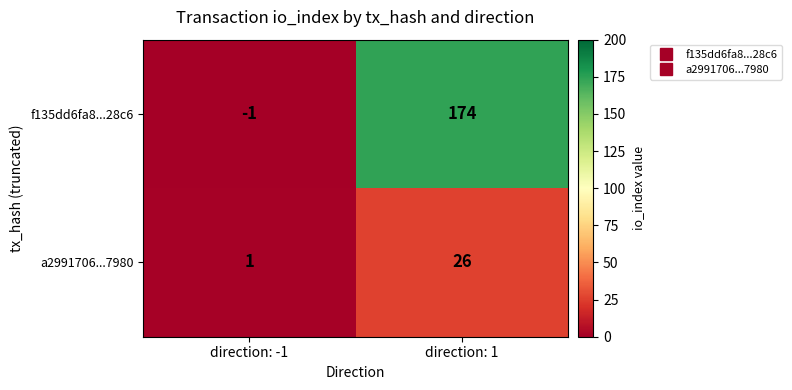

At how many categories does at least one series exceed 51?

1